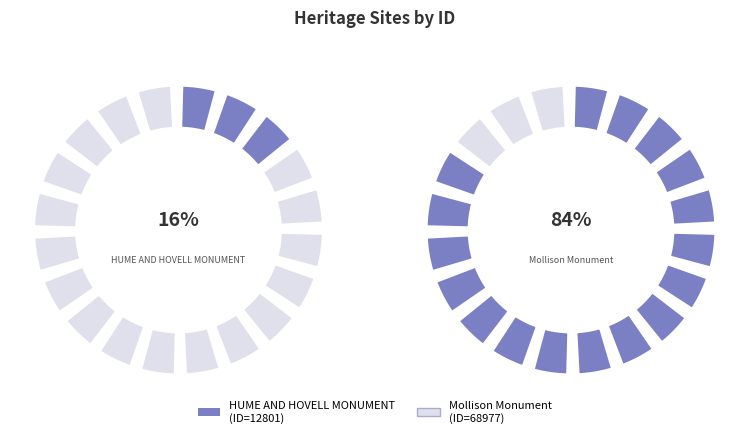

Which category has the biggest portion of the pie?

Mollison Monument